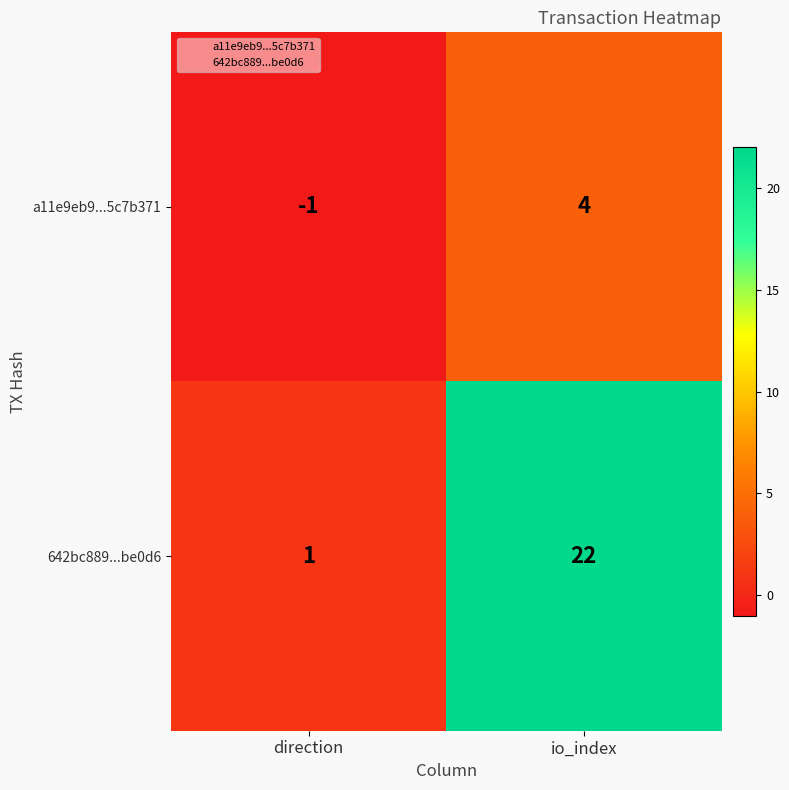

What is the difference between the a11e9eb9...5c7b371 values at direction and io_index?

5